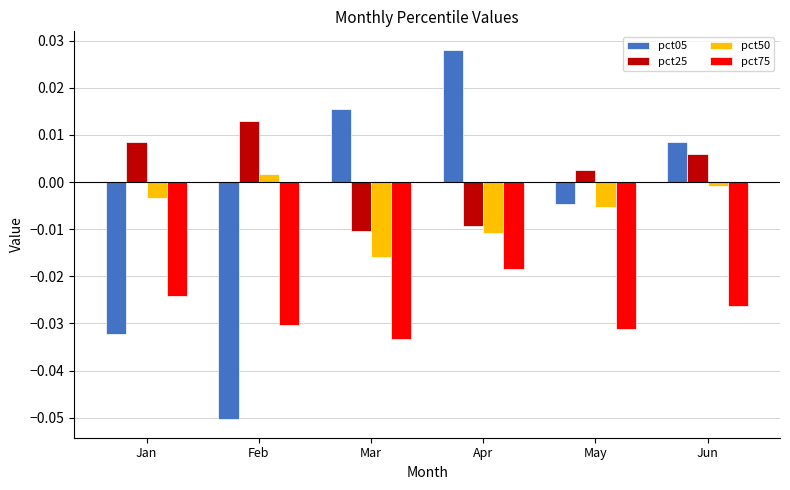

How many negative values does the pct25 series have?

2